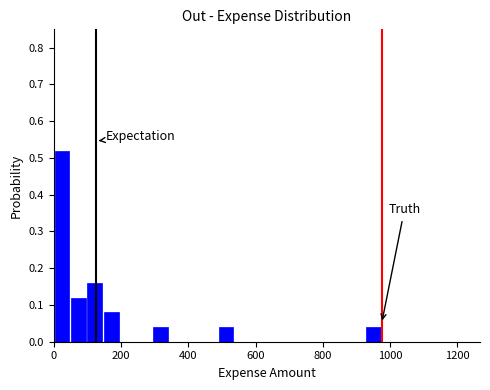

Read against the x-axis, roughly where is the centre of the tallest bar?

20